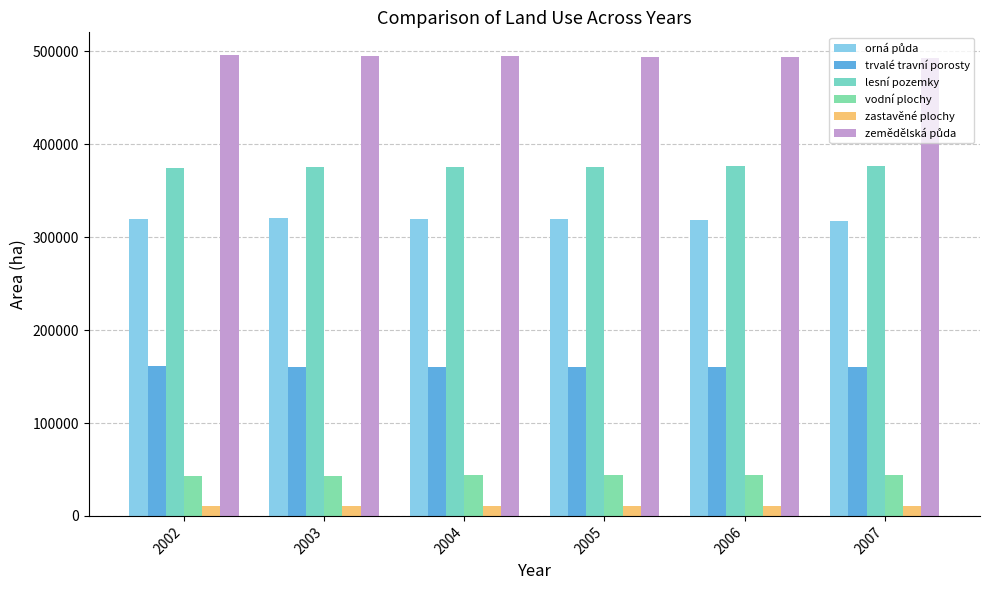

The value of trvalé travní porosty at 2006 is 73977.2. True or false?

False